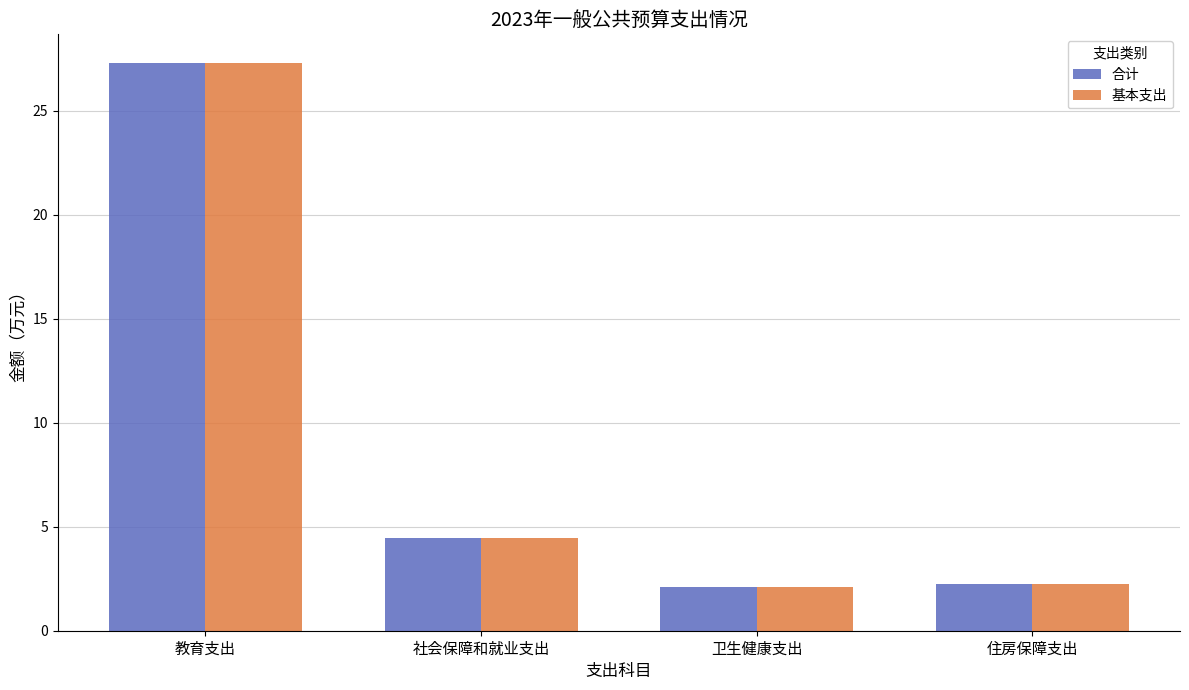

How many data points does each series have?

4